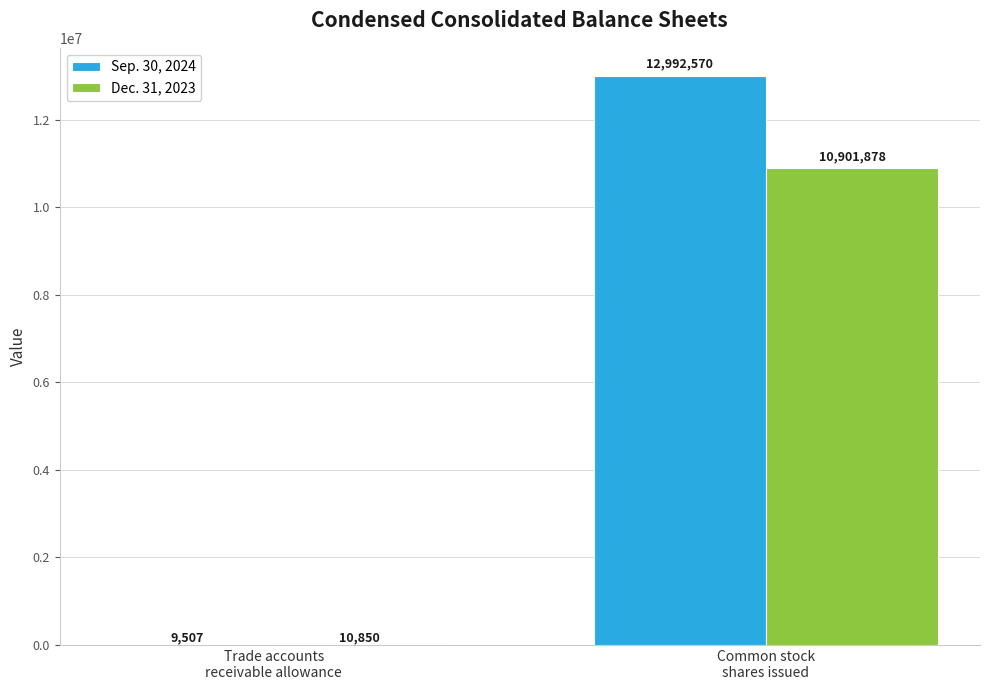

Which series has the largest total across all categories?

Sep. 30, 2024